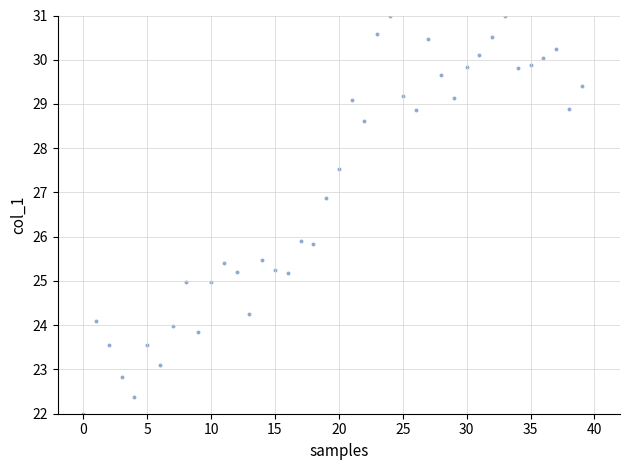

Count the number of points in this scatter plot.

40